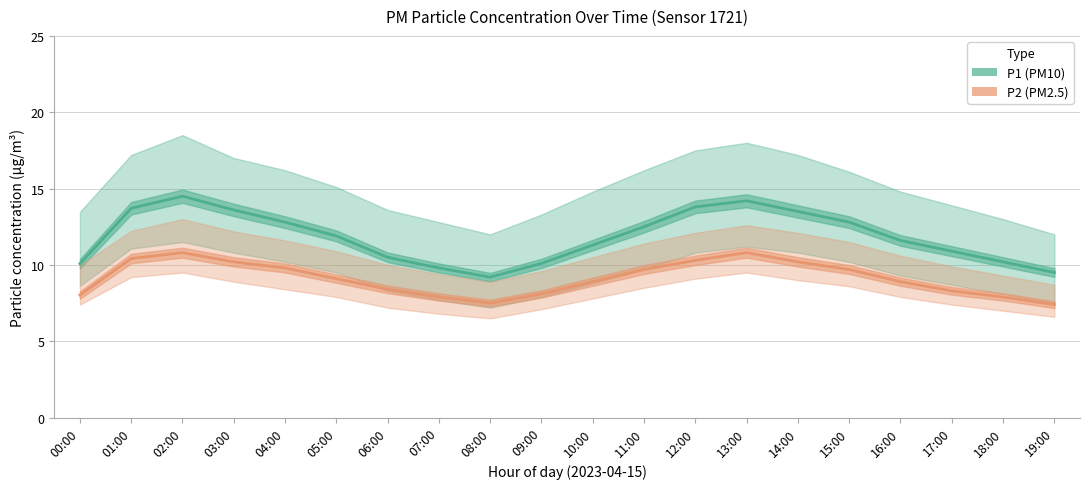

Is it true that P2 (PM2.5) equals 16.3 at 14:00?

False